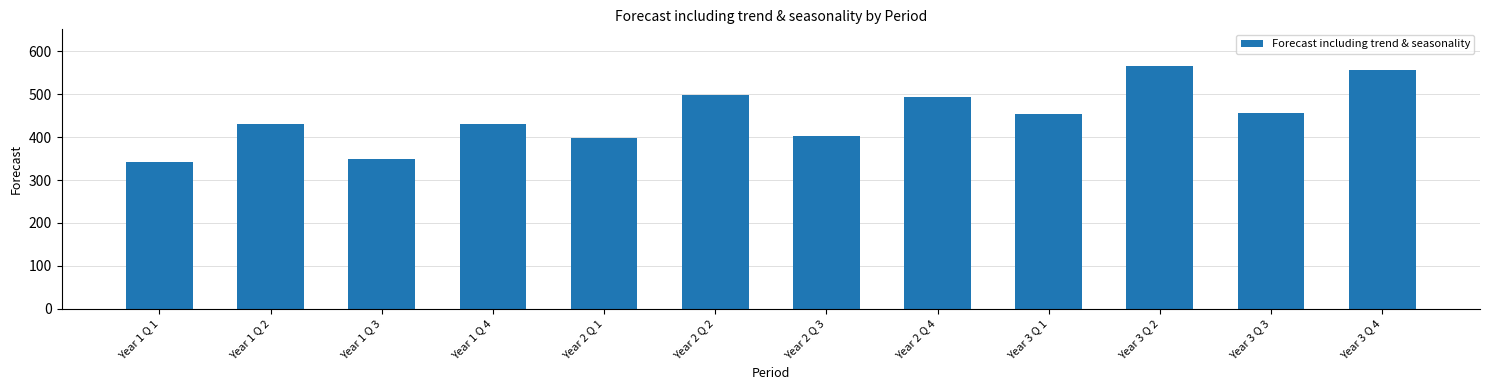

Which has a higher value, Year 1 Q 3 or Year 1 Q 4?

Year 1 Q 4